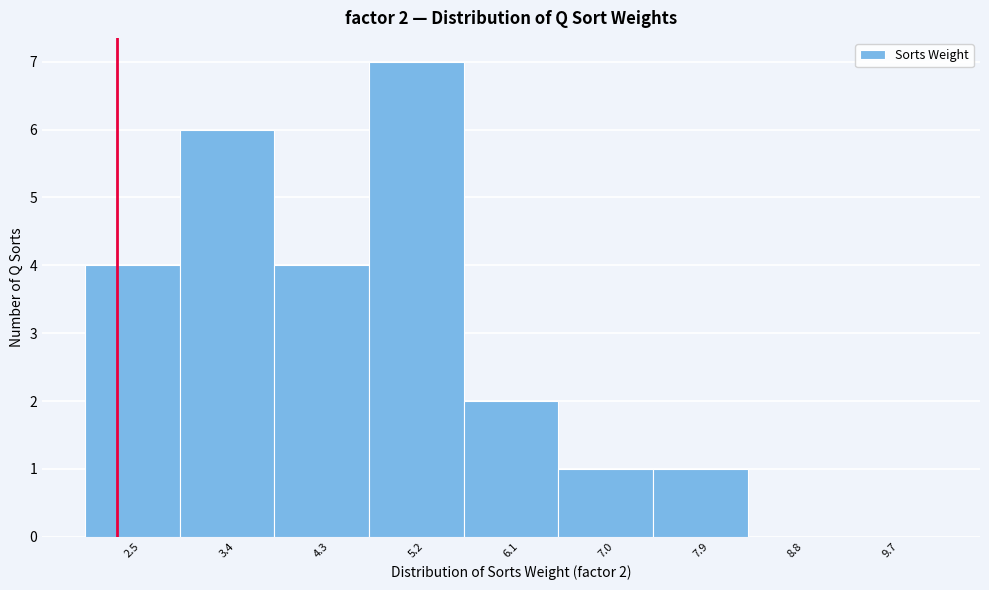

Reading right to left, transcribe all the data shown in this chart.

9.7=0	8.8=0	7.9=1	7.0=1	6.1=2	5.2=7	4.3=4	3.4=6	2.5=4